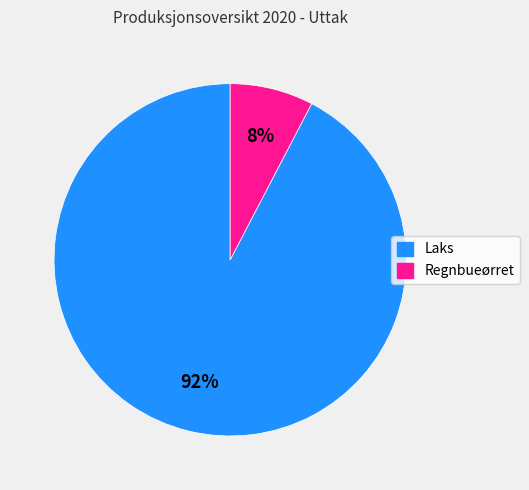

Do Regnbueørret and Laks together represent more than half of the pie?

Yes